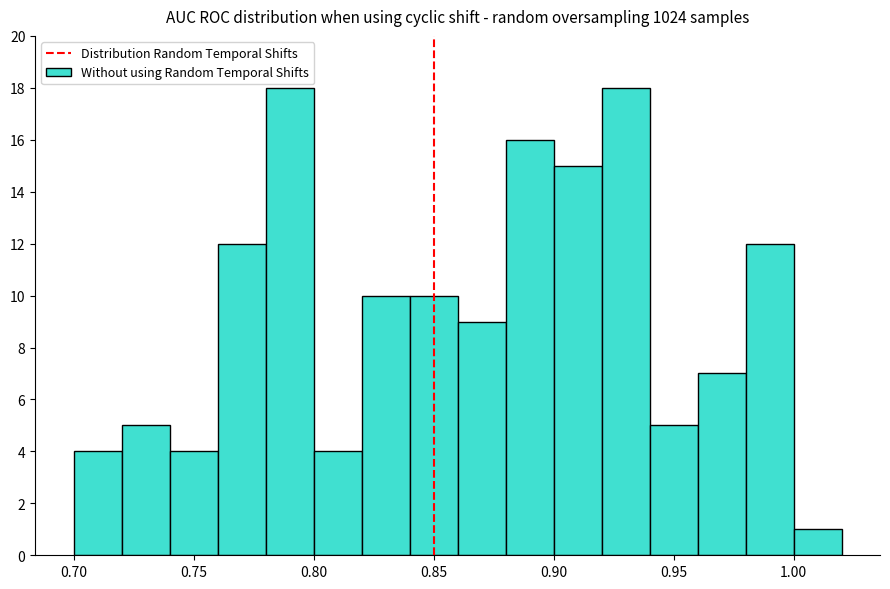

Reading left to right, transcribe this chart: for each bar, give the range it covers on the x-axis and its height. The values are not printed on the chart, so give them approximately, as read against the axis.

0.70 to 0.72: 4
0.72 to 0.74: 5
0.74 to 0.76: 4
0.76 to 0.78: 12
0.78 to 0.80: 18
0.80 to 0.82: 4
0.82 to 0.84: 10
0.84 to 0.86: 10
0.86 to 0.88: 9
0.88 to 0.90: 16
0.90 to 0.92: 15
0.92 to 0.94: 18
0.94 to 0.96: 5
0.96 to 0.98: 7
0.98 to 1.00: 12
1.00 to 1.02: 1